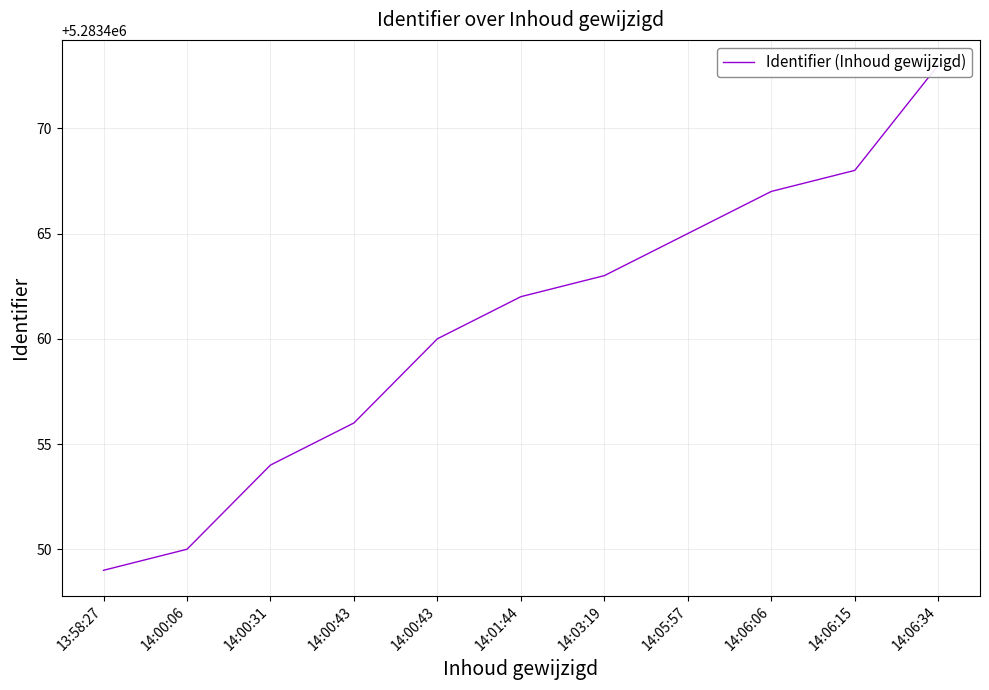

The value at 14:00:06 is 7731600. True or false?

False